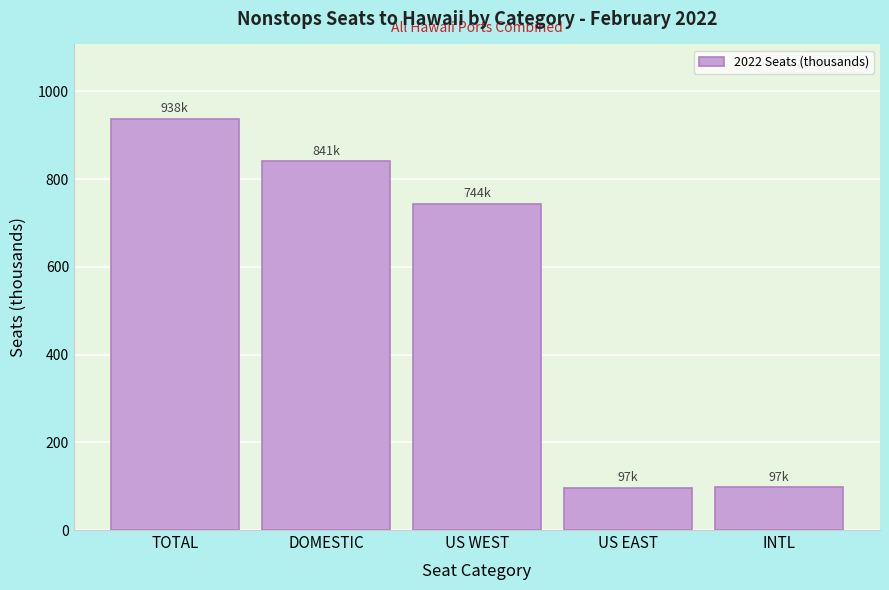

What value does the data have at US EAST?

96.9